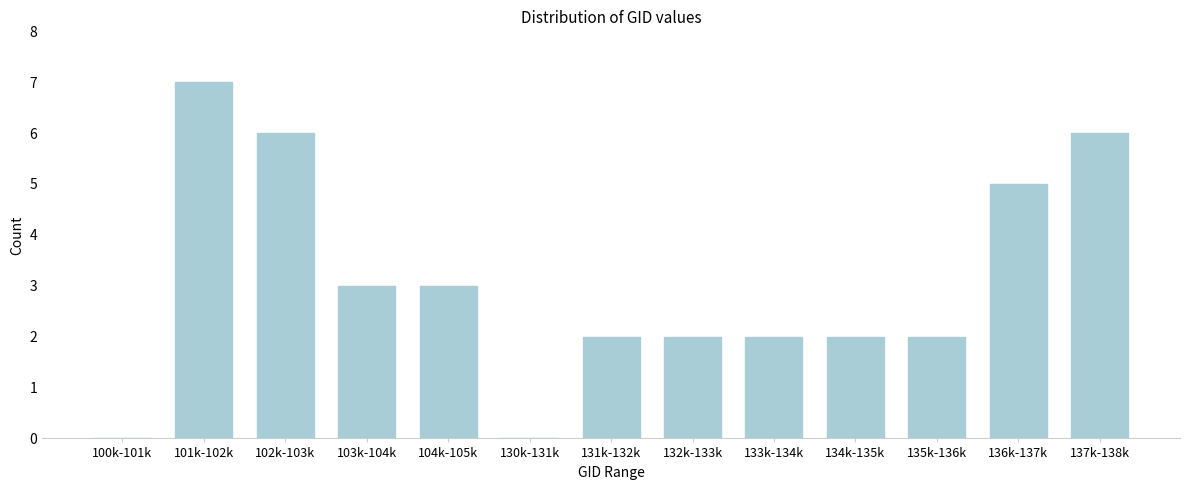

Reading left to right, transcribe all the data shown in this chart.

100k-101k=0	101k-102k=7	102k-103k=6	103k-104k=3	104k-105k=3	130k-131k=0	131k-132k=2	132k-133k=2	133k-134k=2	134k-135k=2	135k-136k=2	136k-137k=5	137k-138k=6